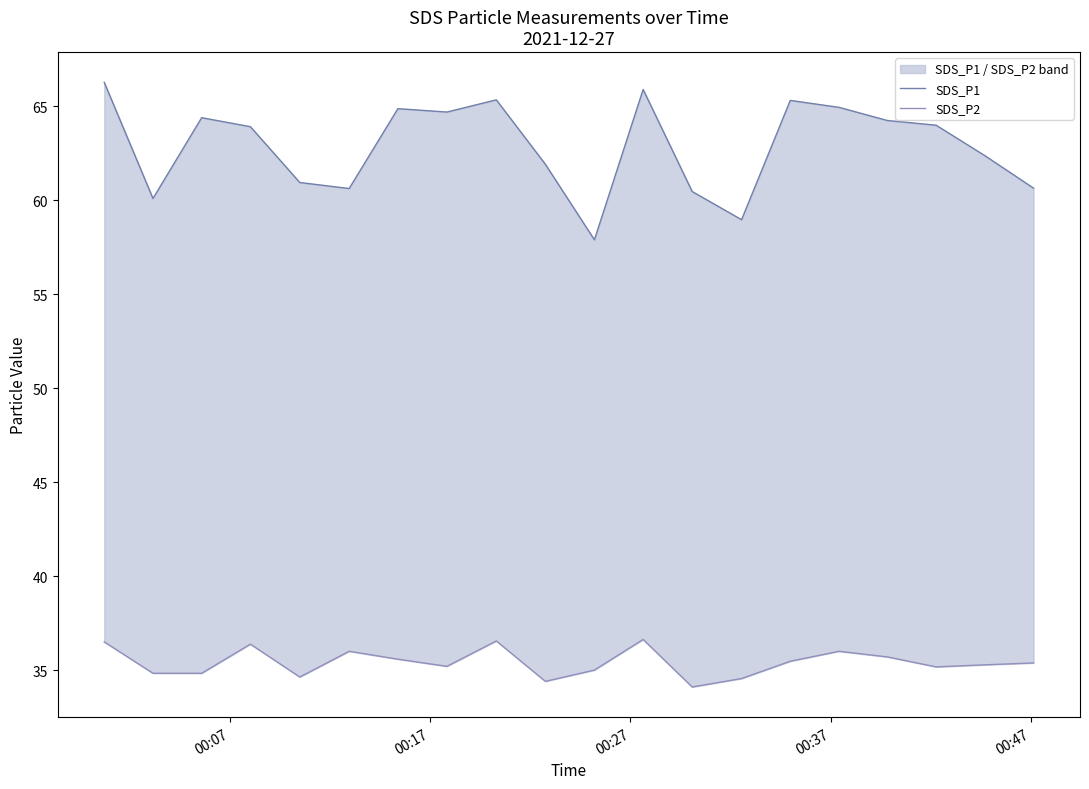

Does the chart display data point markers on the line(s)?

No